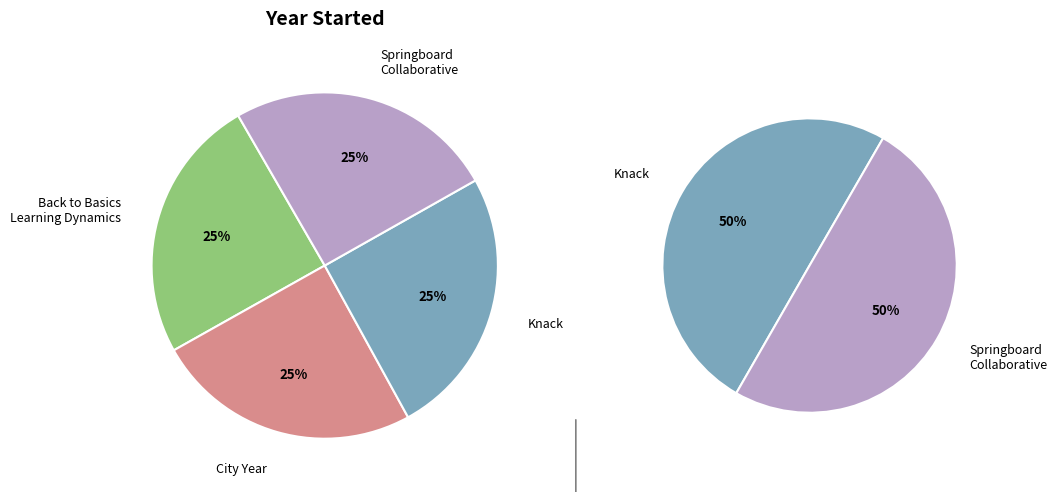

To the nearest percent, what percentage of the pie is City Year?

25%